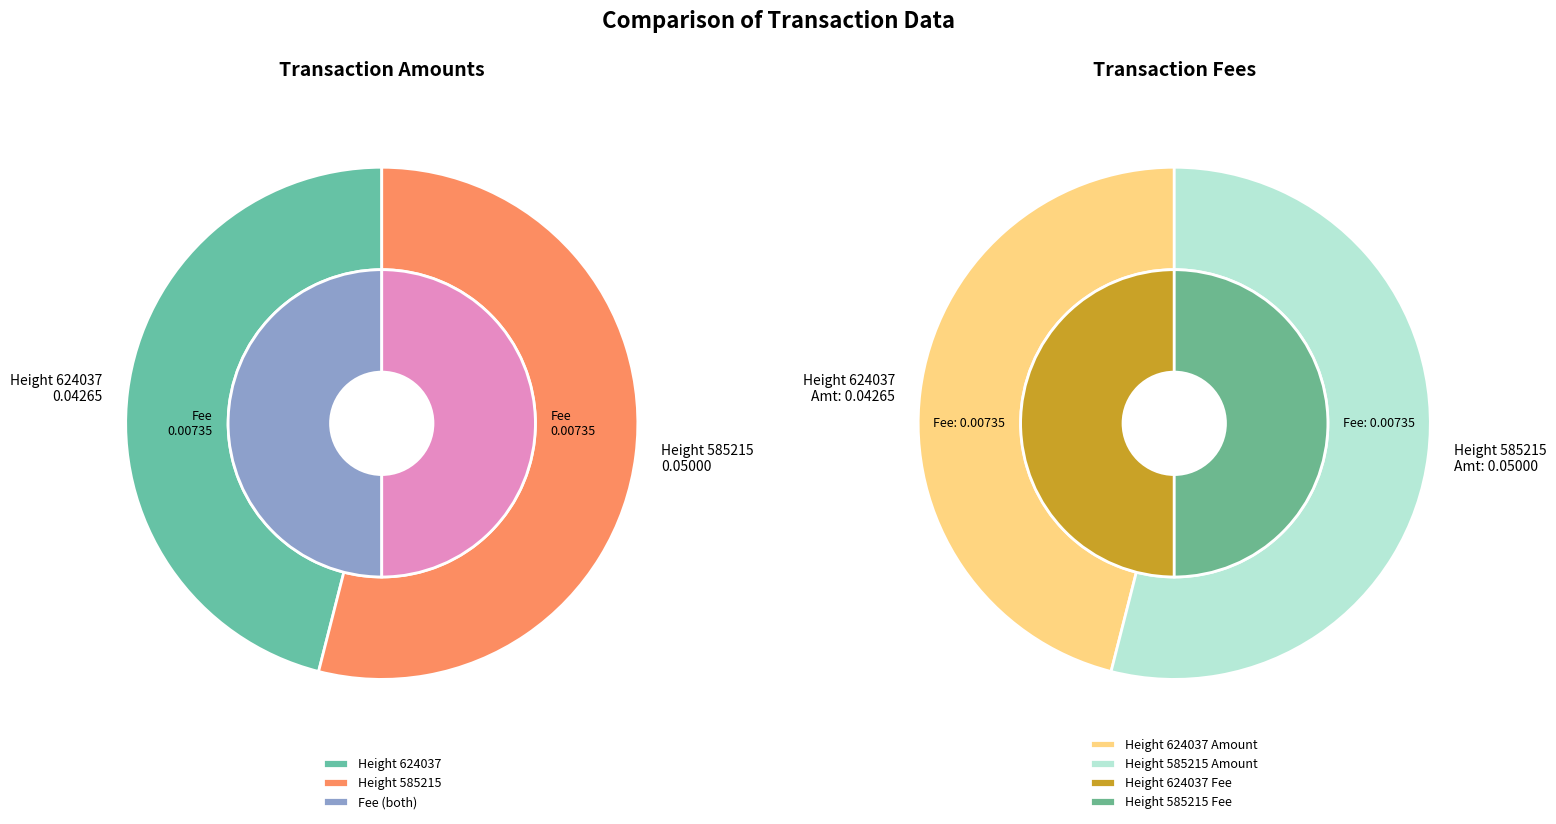

Rank the categories by value from lowest to highest.

Height 624037, Height 585215